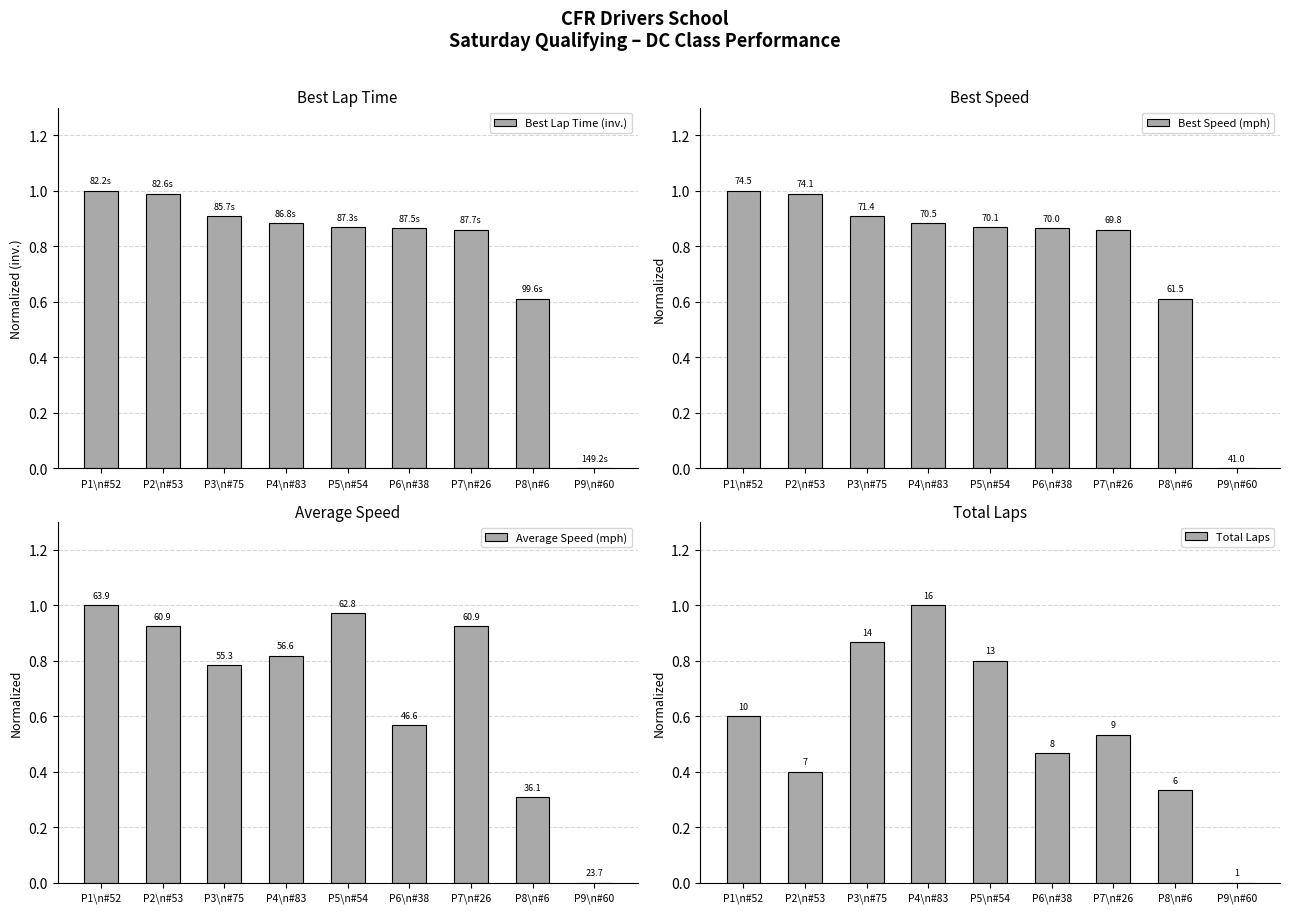

Count the number of categories in the chart.

9